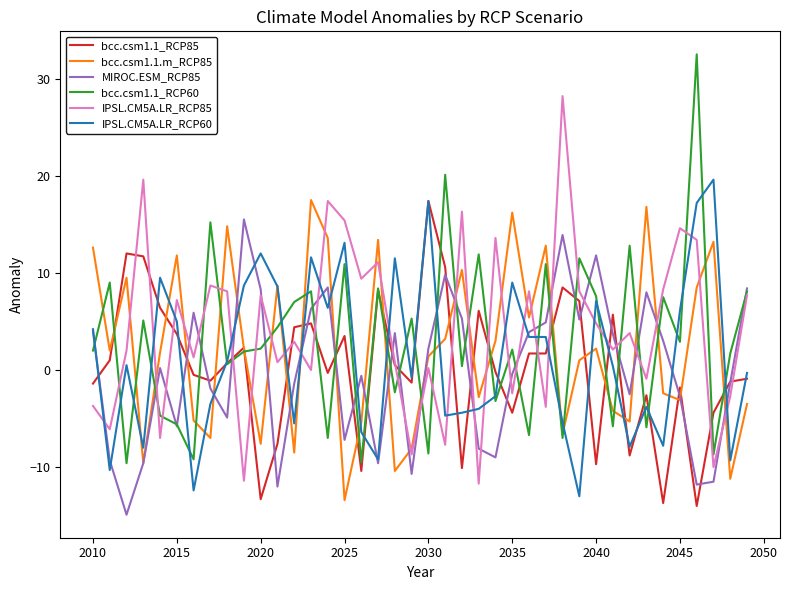

What is the minimum value for MIROC.ESM_RCP85?

-14.9